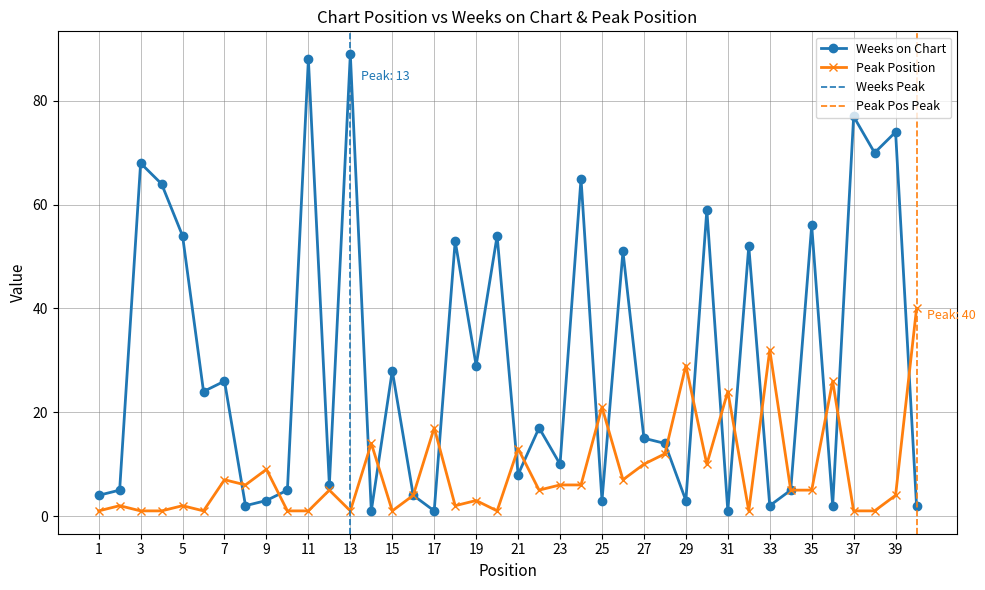

At which label does Weeks on Chart first exceed 17?

3